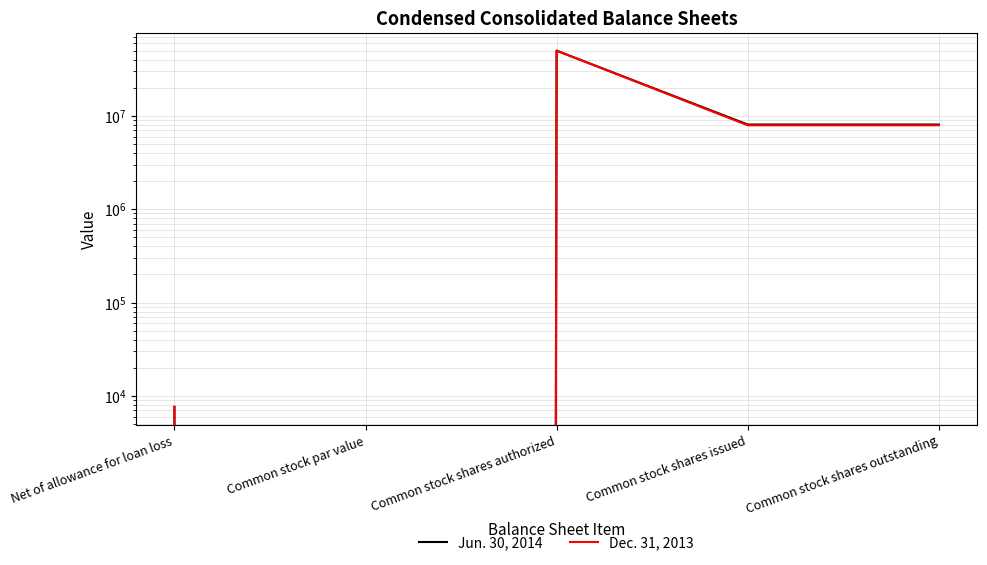

True or false: Dec. 31, 2013 and Jun. 30, 2014 cross at least once.

False